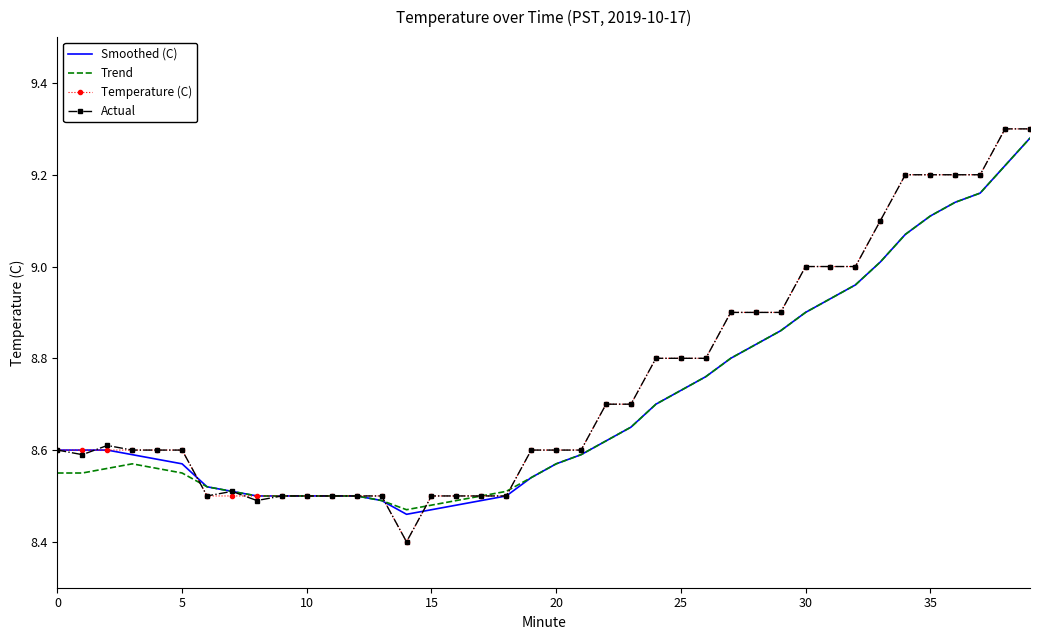

What is the smallest value displayed?

8.4